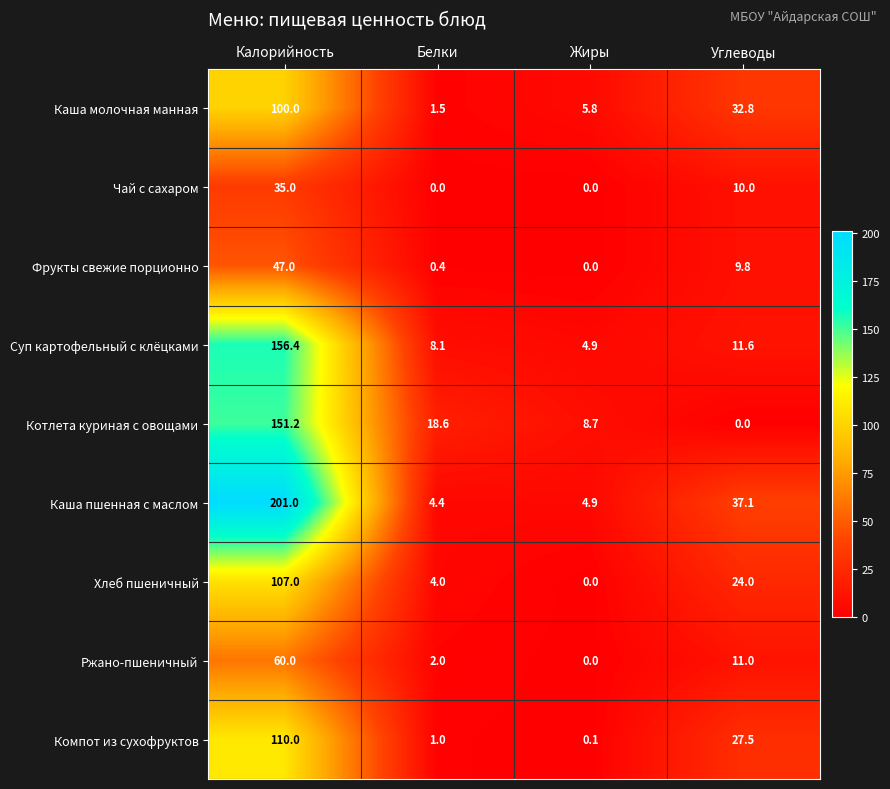

How many data points does each series have?

4